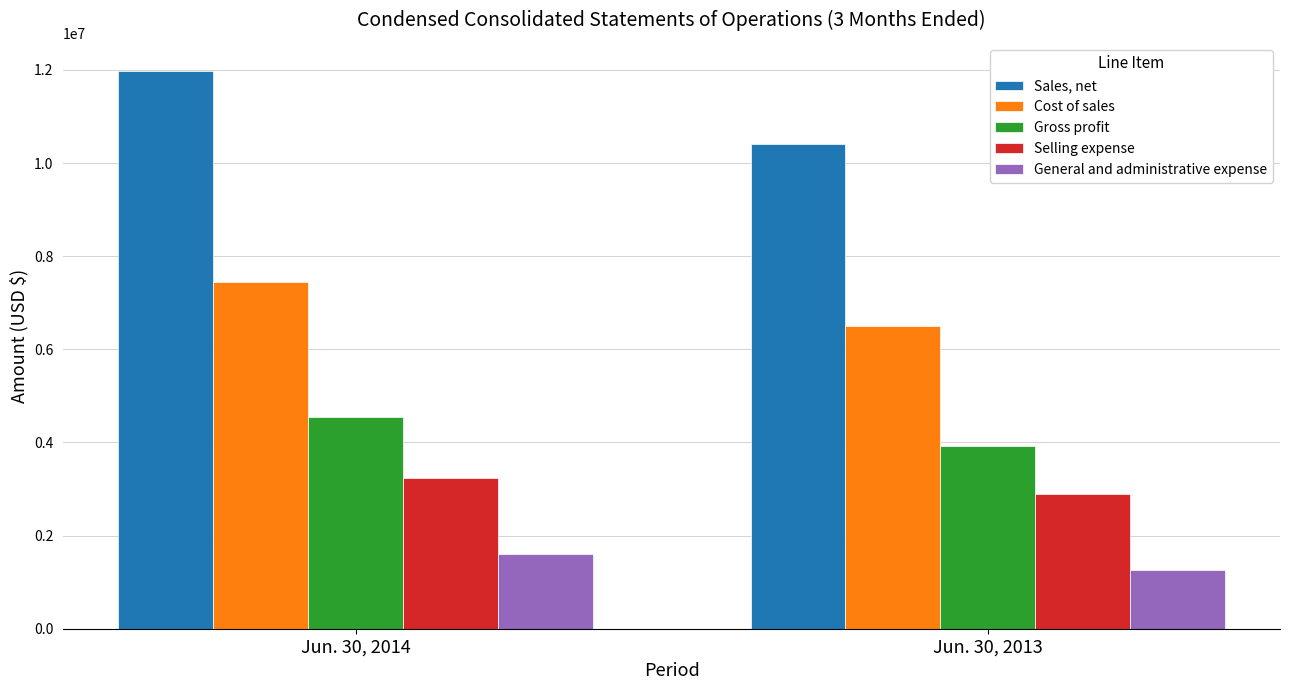

How many bars are there in total?

10